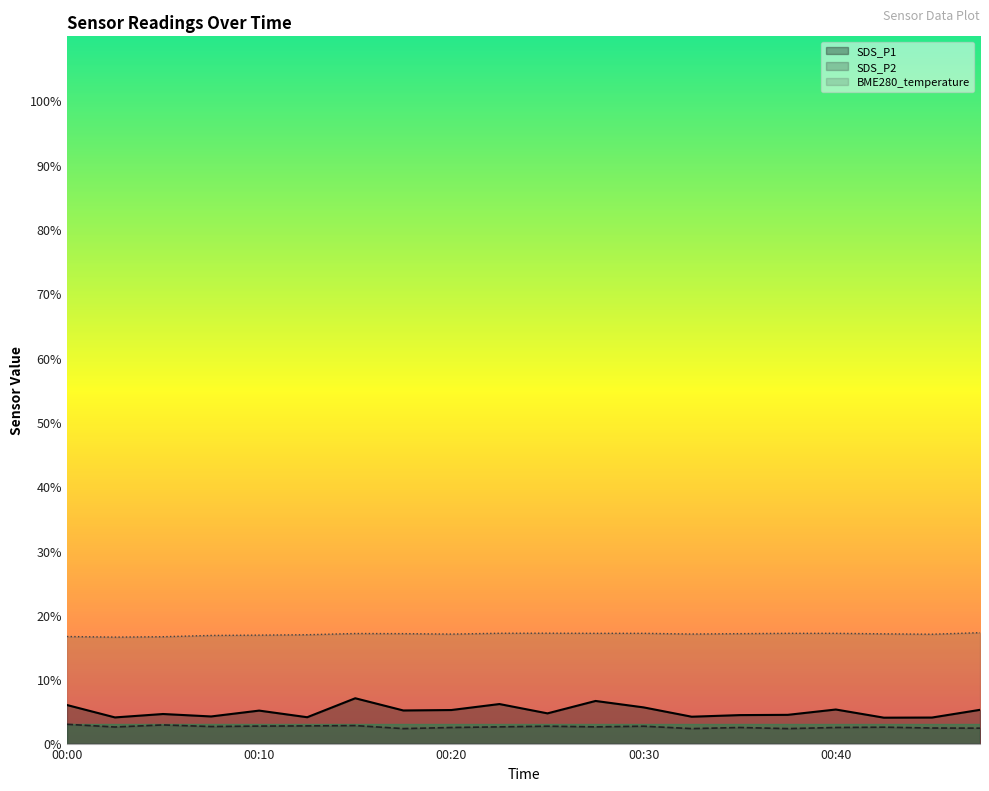

What are all the series names shown in the legend?

SDS_P1, SDS_P2, BME280_temperature